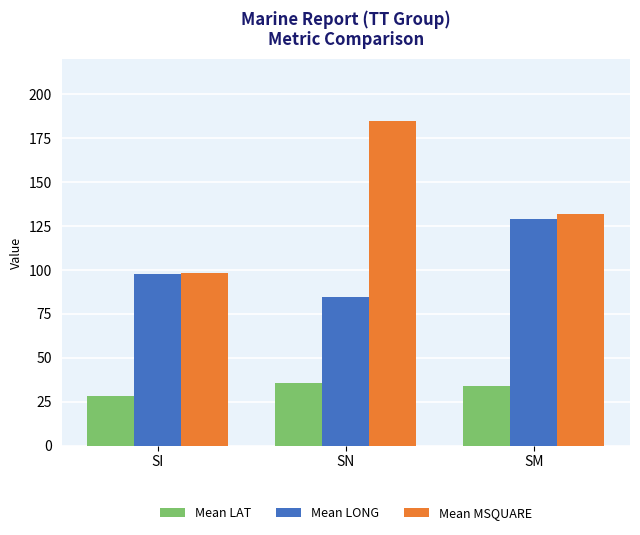

Does the chart contain any negative values?

No